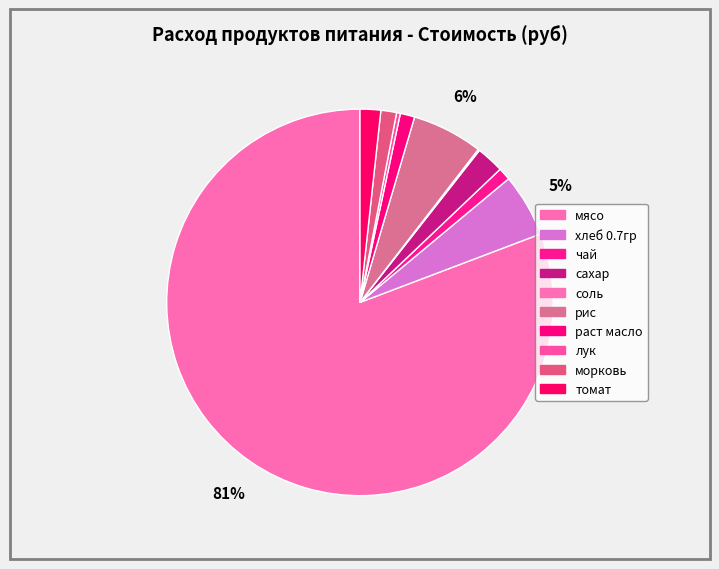

What is the largest slice in the pie chart?

мясо